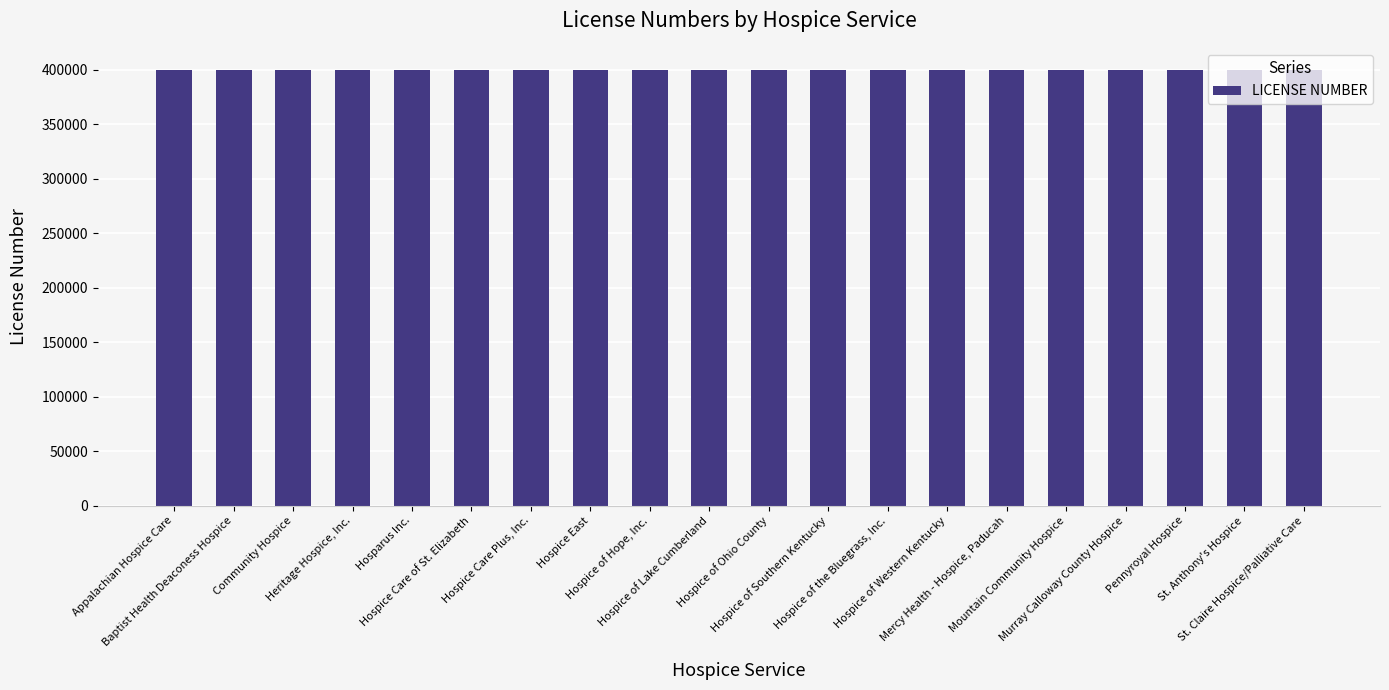

Count the number of categories in the chart.

20